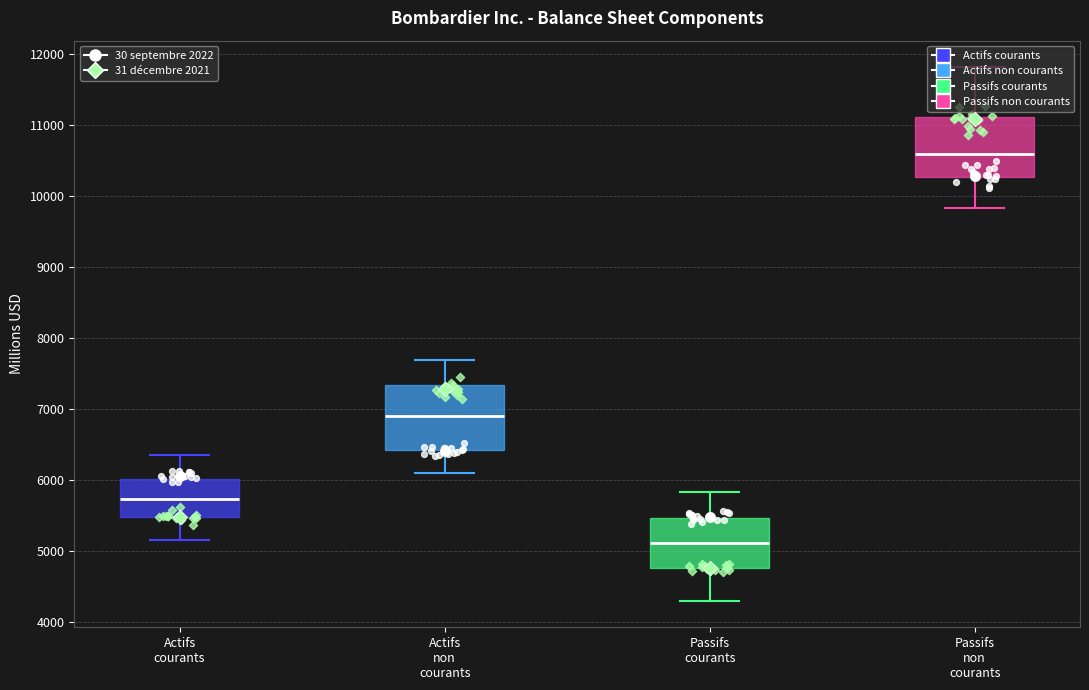

Where does the upper whisker of the box for Actifs courants end on the y-axis? The values are not printed on the chart, so give them approximately, as read against the axis.

6400